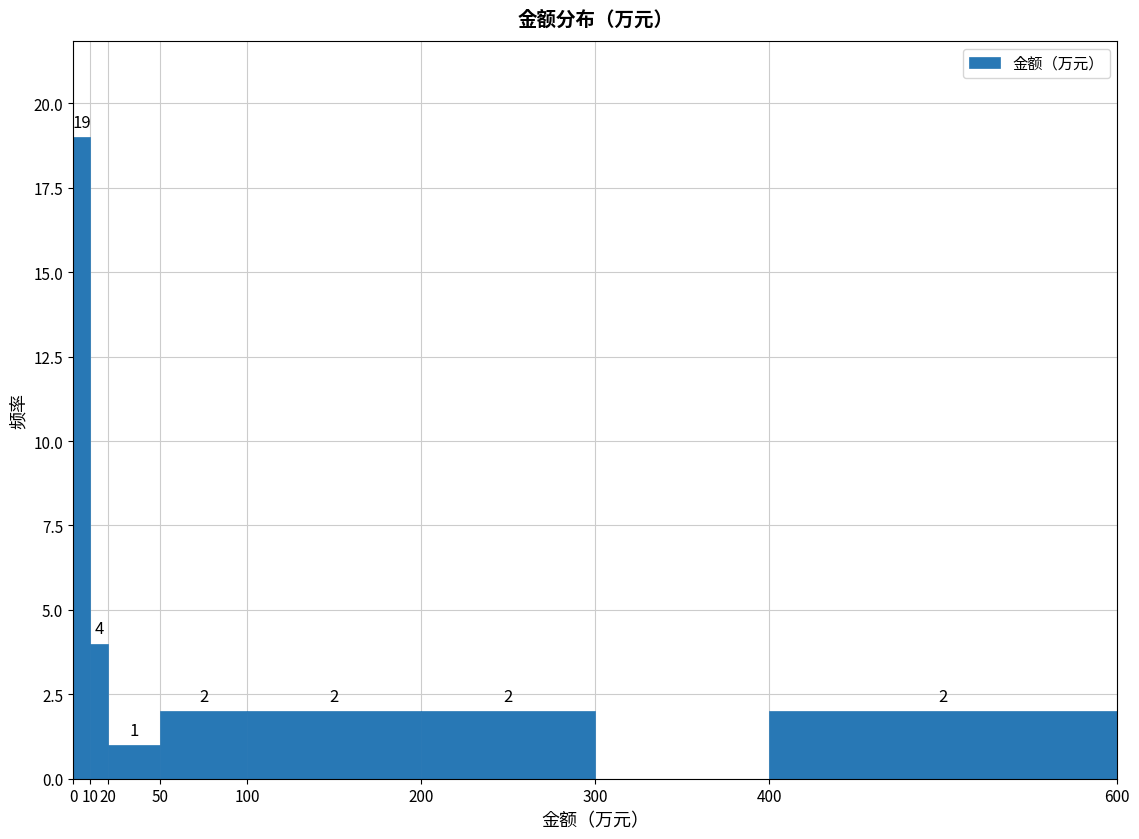

Which range on the x-axis has the tallest bar?

0 to 10